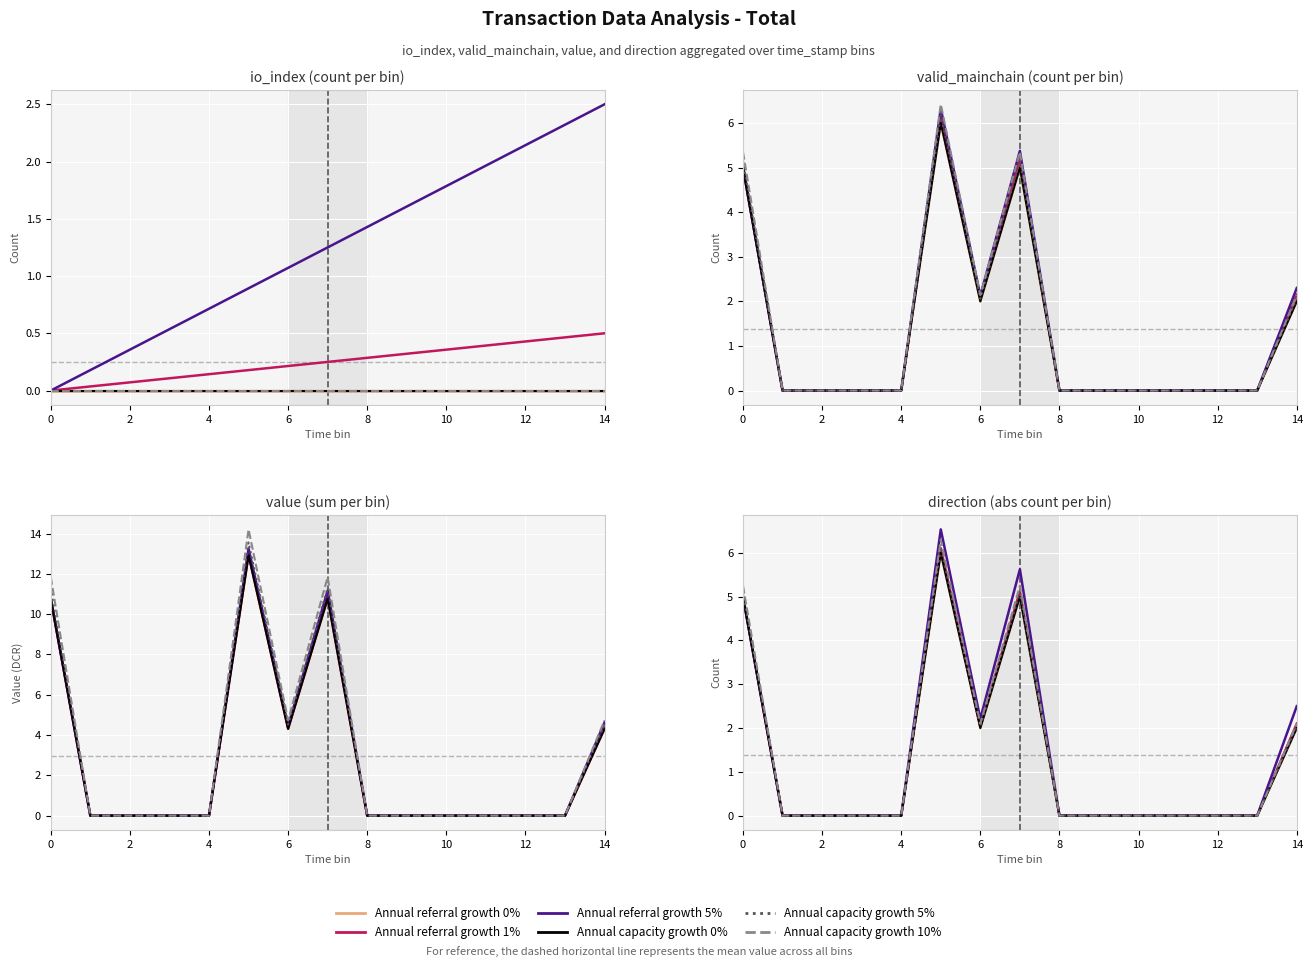

What are all the series names shown in the legend?

Annual referral growth 0%, Annual referral growth 1%, Annual referral growth 5%, Annual capacity growth 0%, Annual capacity growth 5%, Annual capacity growth 10%